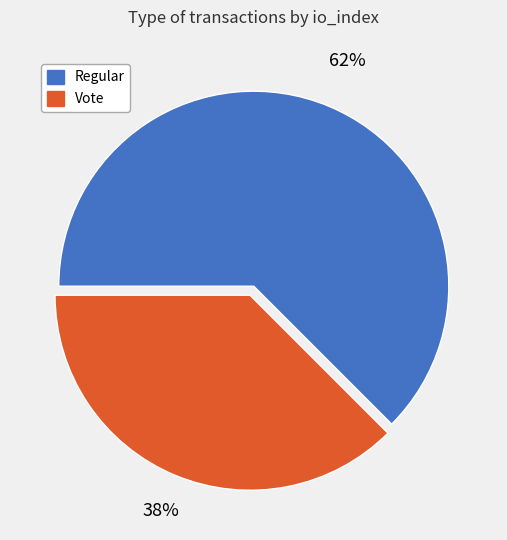

Does any single category account for the majority?

Yes